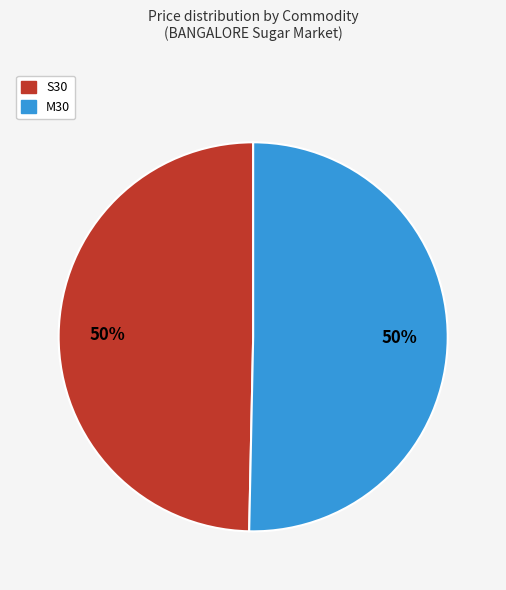

Combined, do M30 and S30 account for over 50%?

Yes